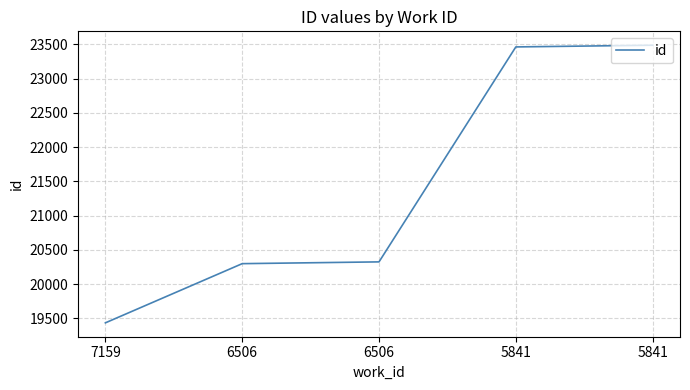

Rank the categories by value from lowest to highest.

7159, 6506, 6506, 5841, 5841